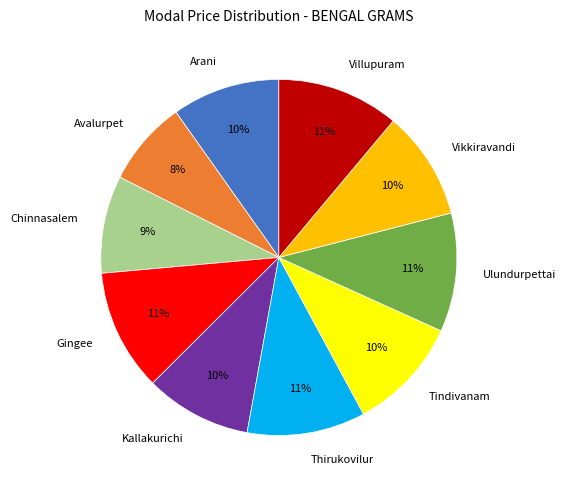

Approximately how many times larger is the value at Tindivanam compared to Vikkiravandi?

1.0